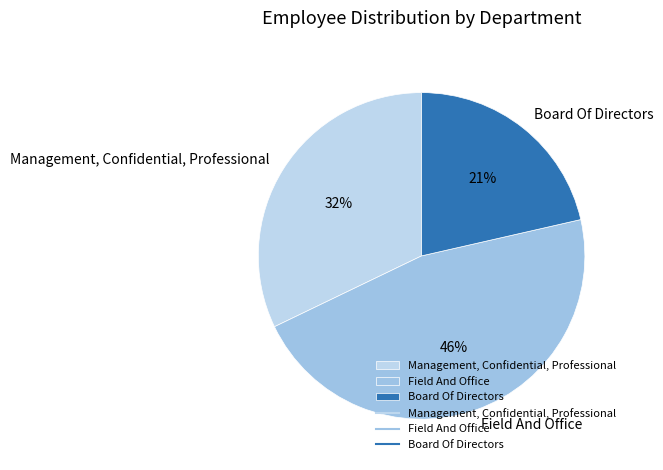

To the nearest percent, what is the difference between the largest and smallest slice percentages?

25%